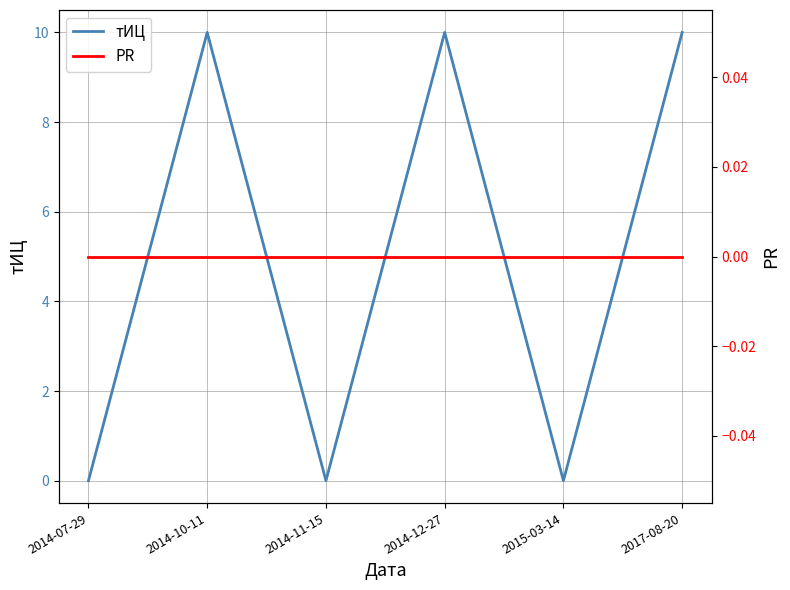

Which series has the largest range (max minus min)?

тИЦ